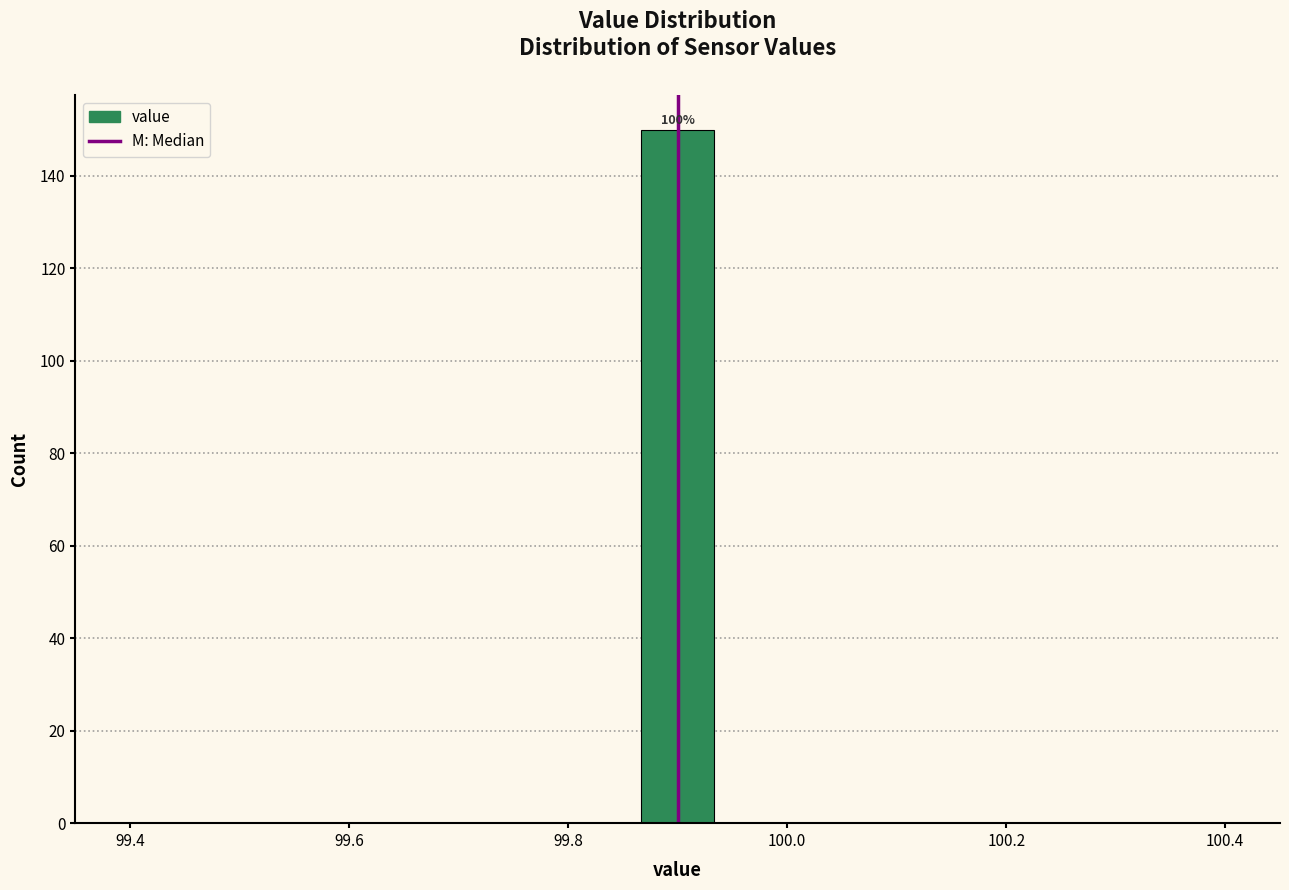

Read against the x-axis, roughly where is the centre of the tallest bar?

99.90